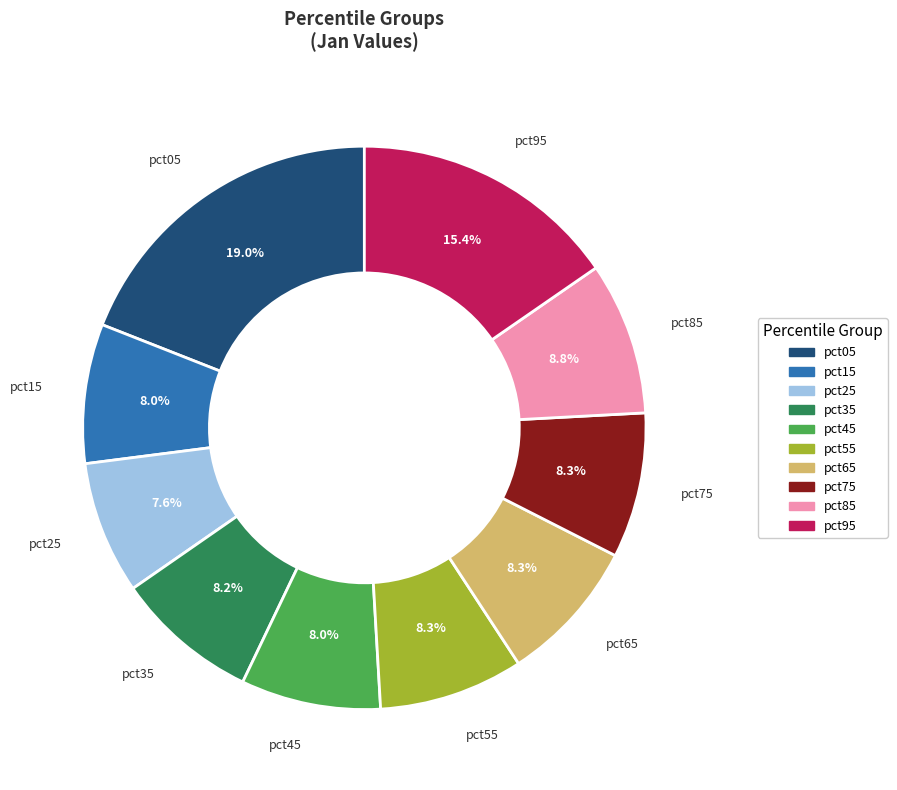

Does pct95 represent more than half of the total?

No